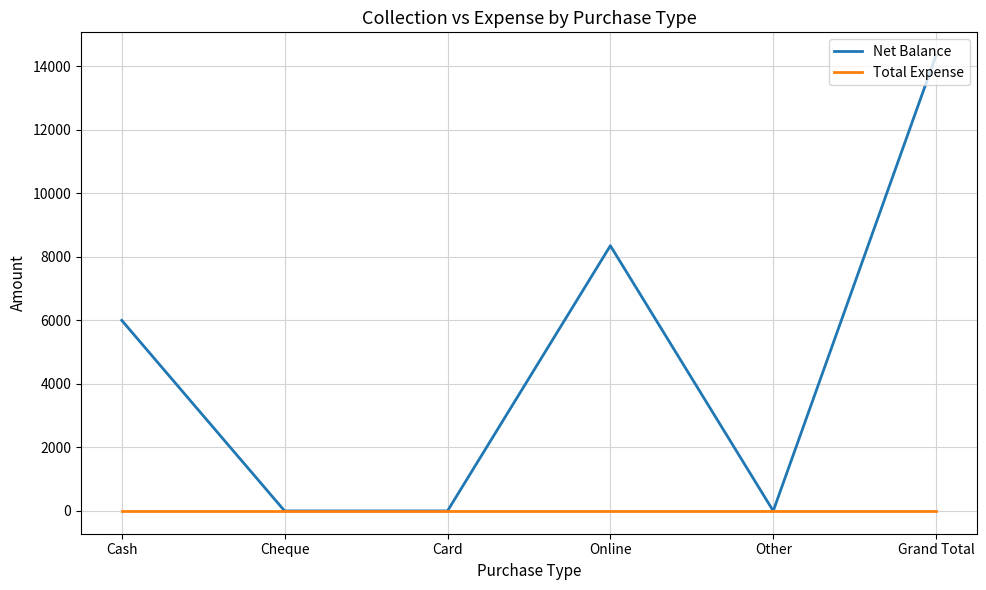

True or false: Net Balance has more than 0 points higher than both neighbors.

True